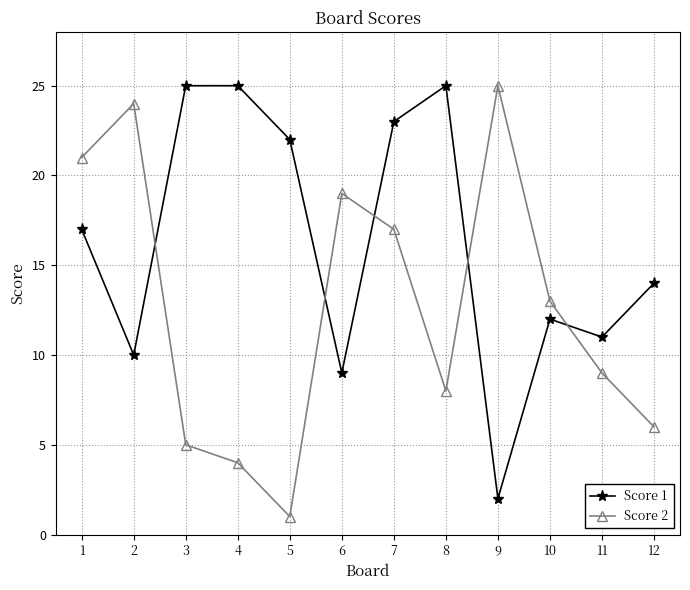

True or false: Score 2 has a value of 6 at 6.

False